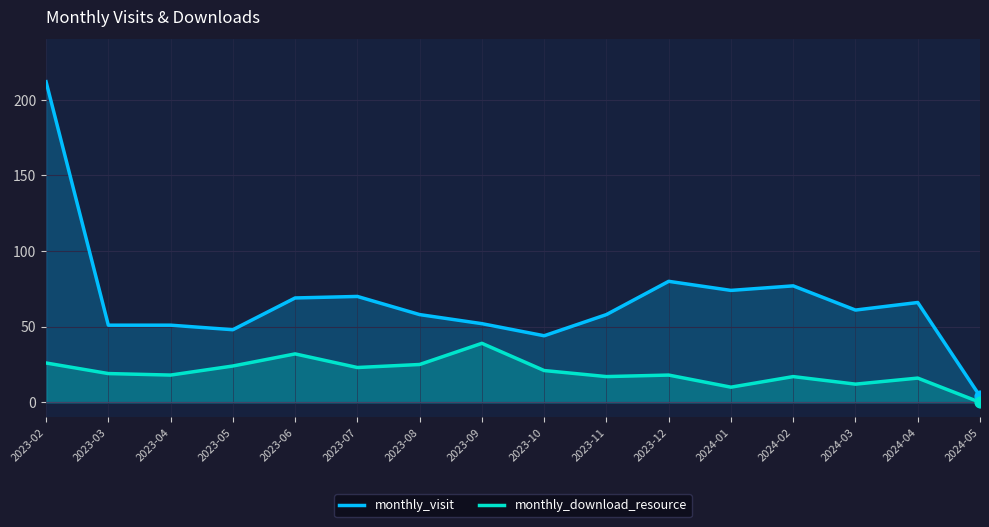

Which series has the widest spread of Y values?

monthly_visit